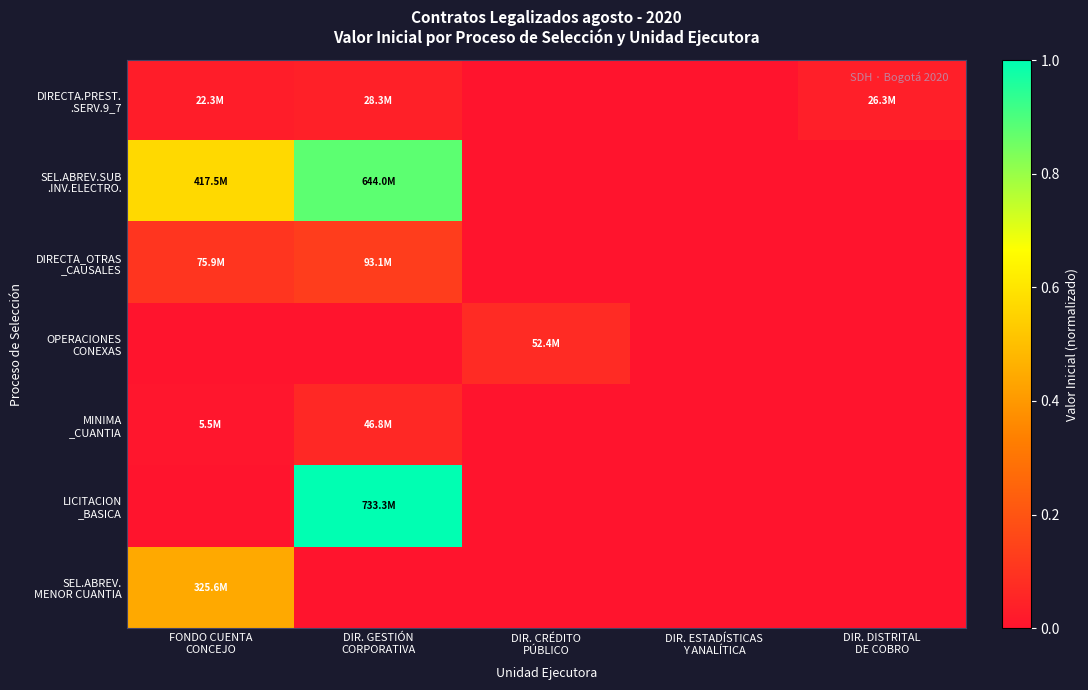

Which has a higher value, DIR. DISTRITAL
DE COBRO or DIR. GESTIÓN
CORPORATIVA?

DIR. GESTIÓN
CORPORATIVA